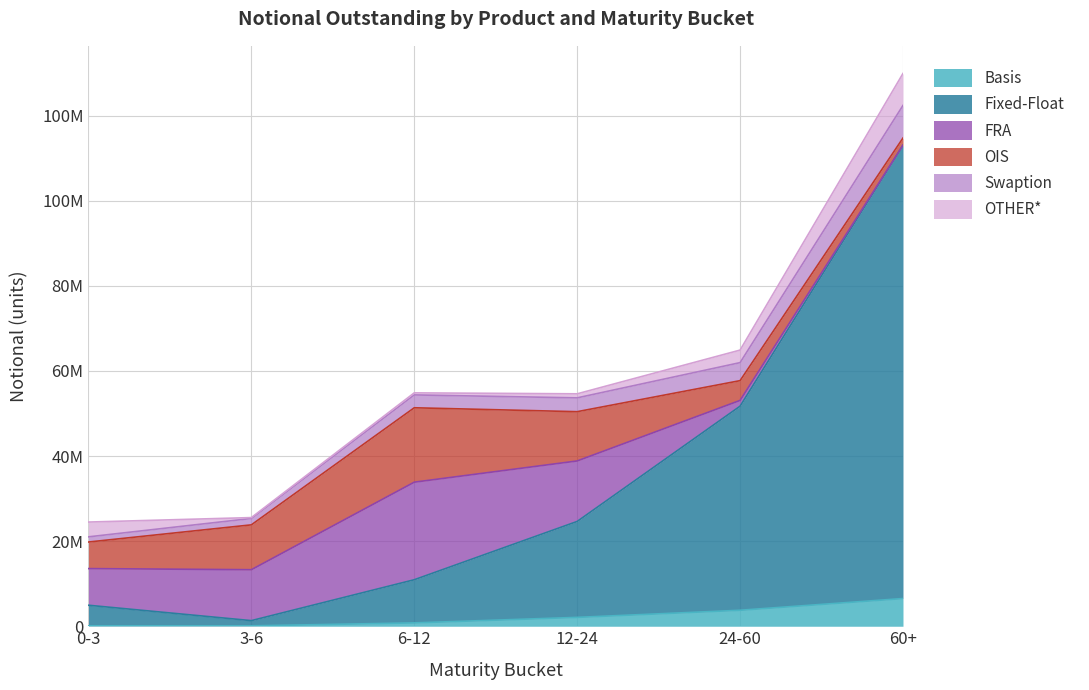

Does the chart display data point markers on the line(s)?

No